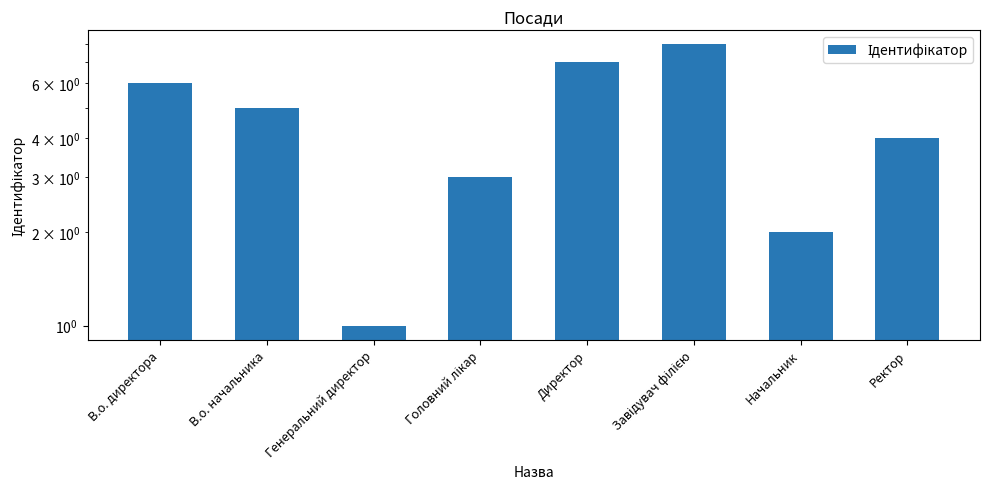

Reading left to right, list all the values displayed in this chart.

6	5	1	3	7	8	2	4